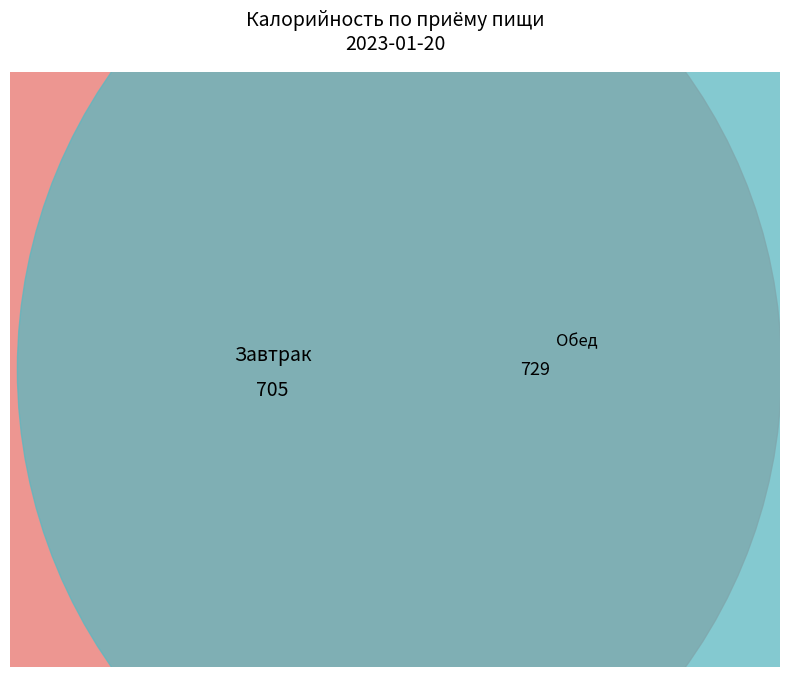

The Каша молочная рисовая с маслом slice represents 7% of the pie. True or false?

False